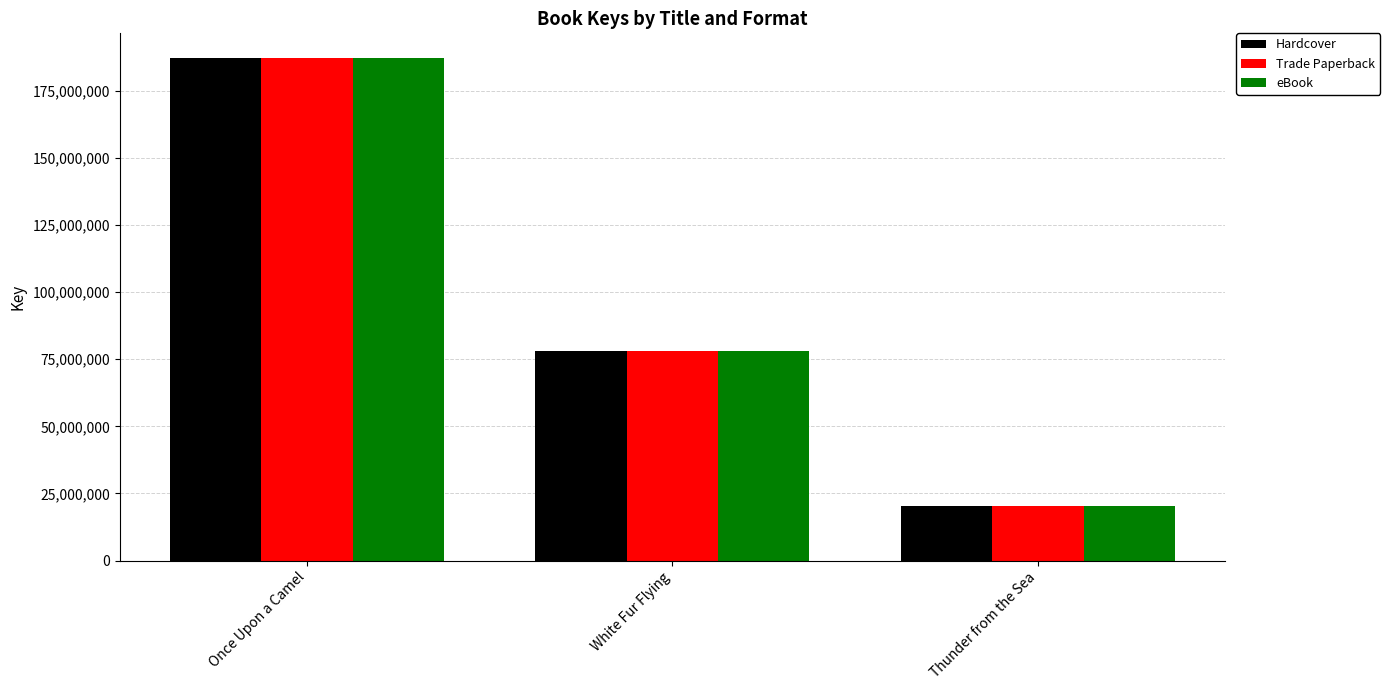

What is the label of the 3rd bar from the left?

Thunder from the Sea